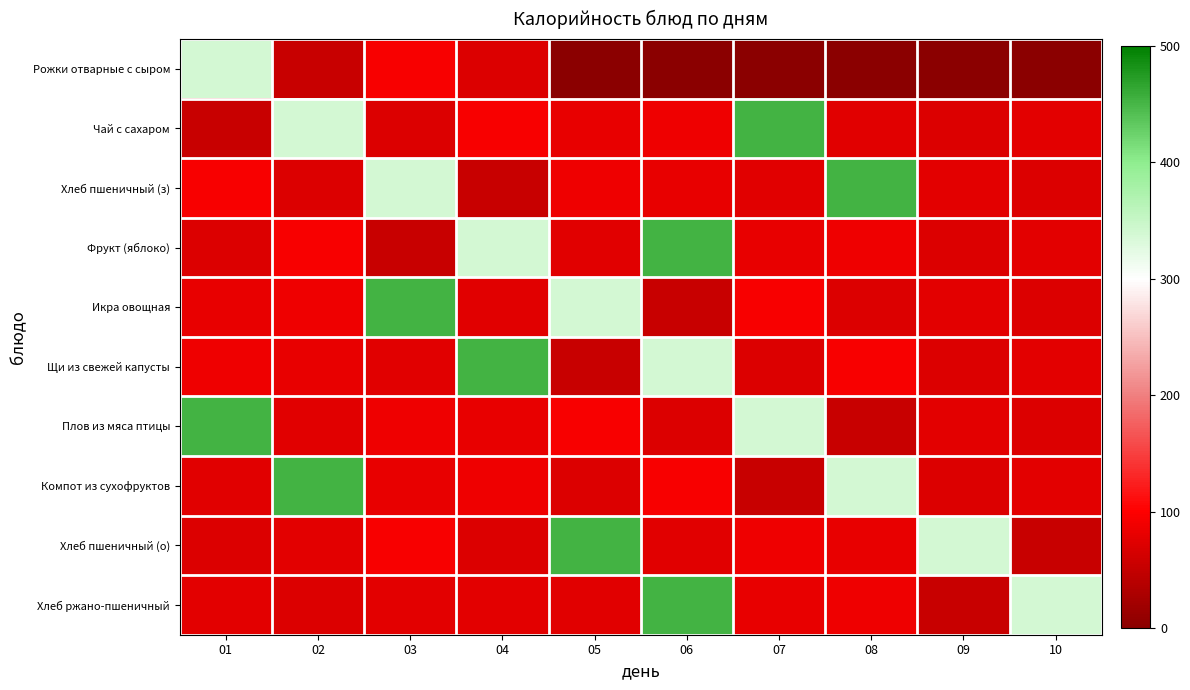

Which series has the largest total across all categories?

Чай с сахаром